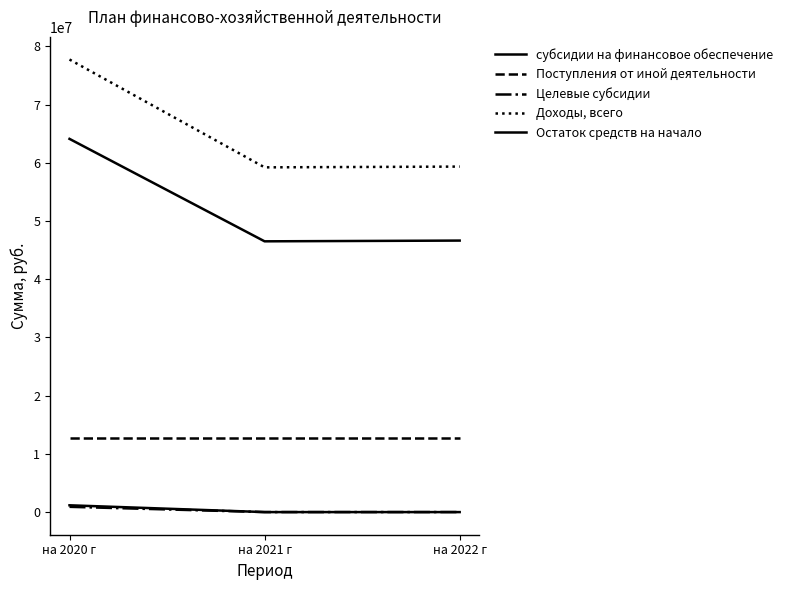

How many lines are shown in the chart?

5